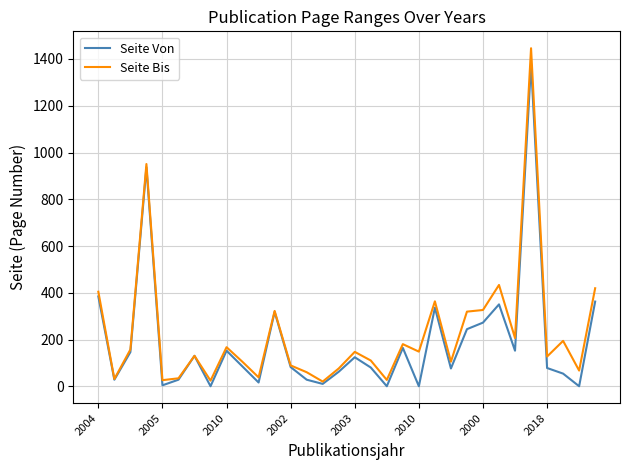

What are all the series names shown in the legend?

Seite Von, Seite Bis